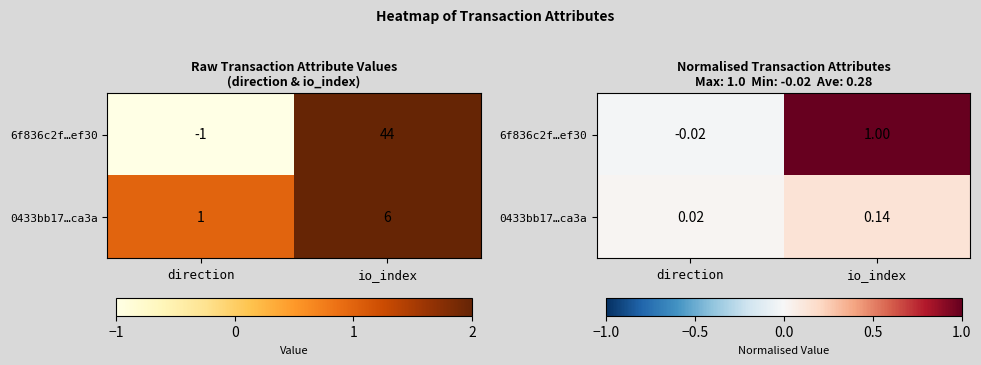

Is the value of 0433bb17…ca3a at io_index greater than the value of 6f836c2f…ef30 at direction?

Yes